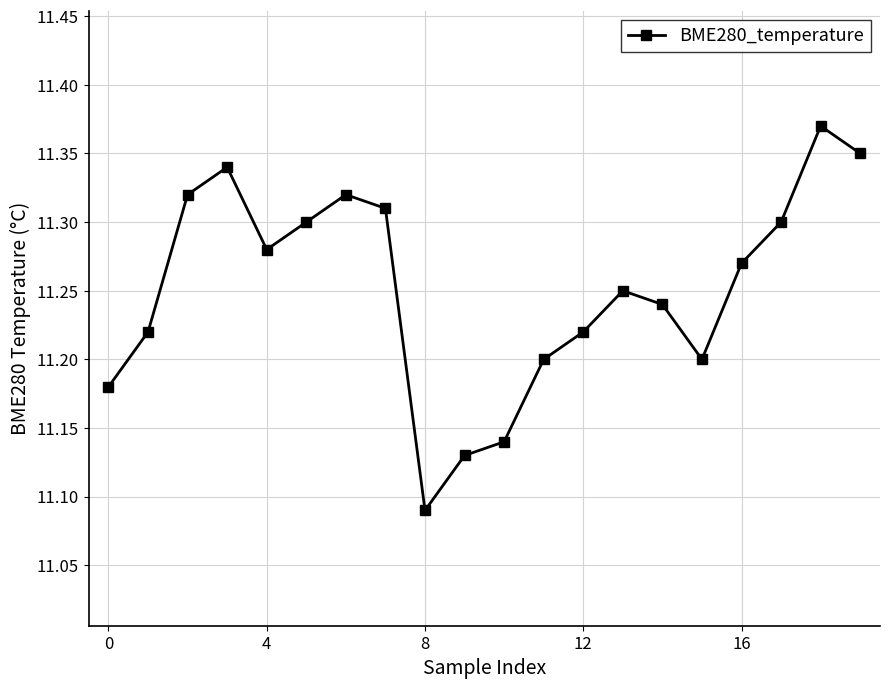

Count the values in the range 11 to 12.

20